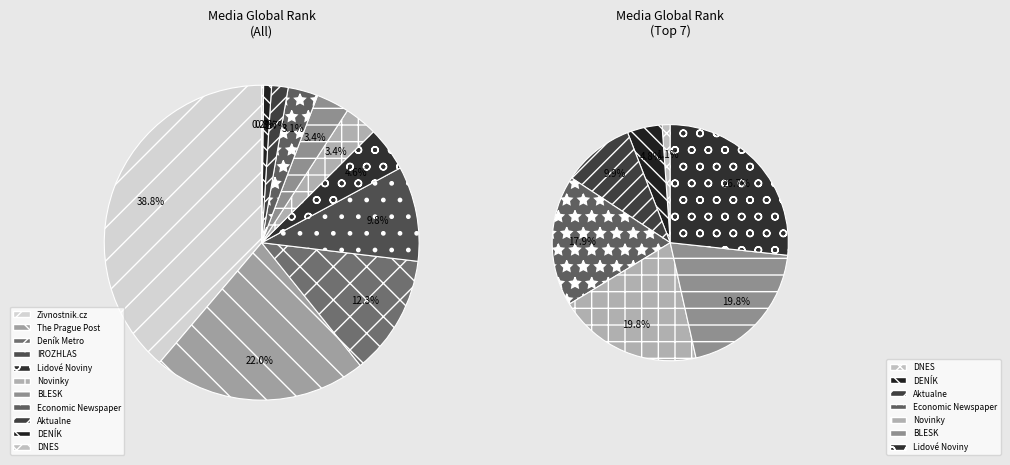

To the nearest percent, what percentage of the pie is Novinky?

3%